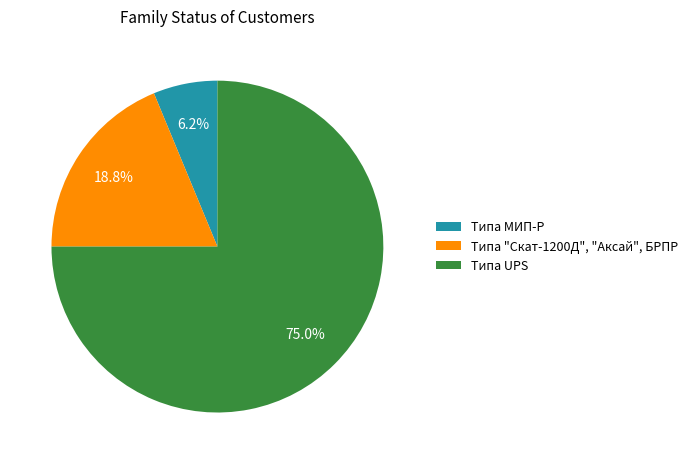

To the nearest percent, what is the difference between the largest and smallest slice percentages?

69%